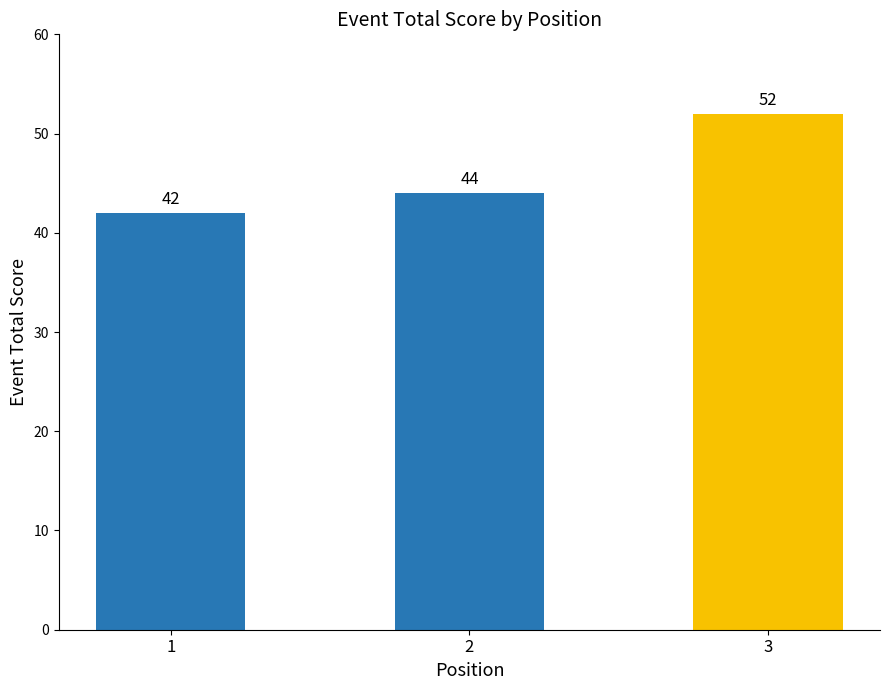

Where is the data nearest to the value 47?

2